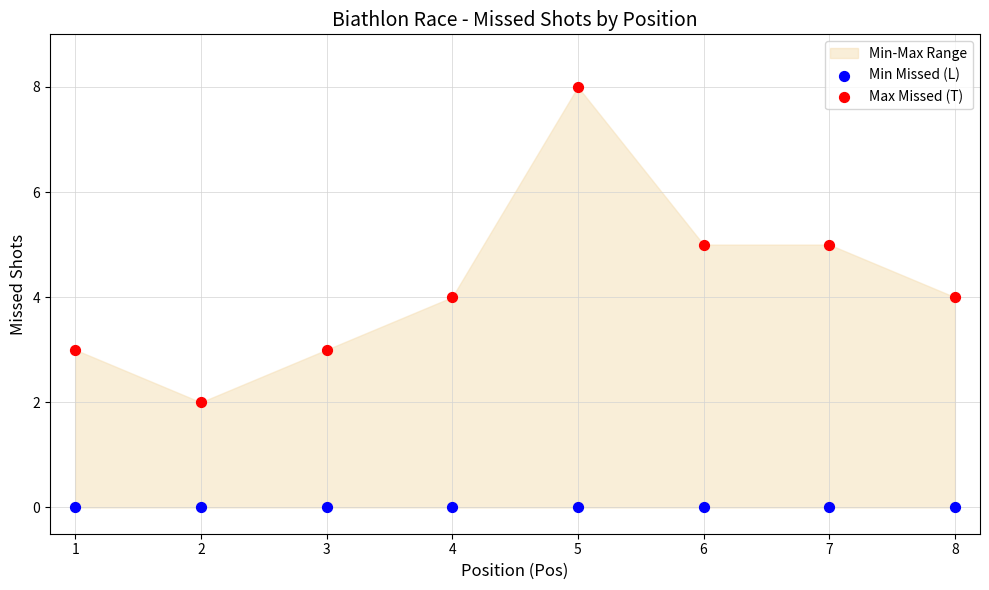

Which series contains the highest Y value?

Max Missed (T)